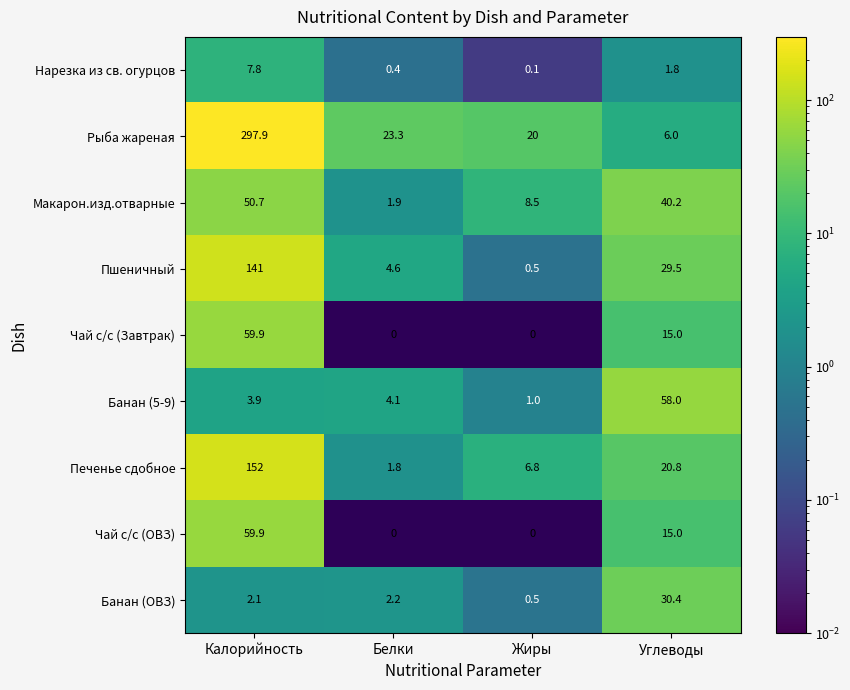

The Чай с/с (Завтрак) series shows 15.0 at Углеводы. True or false?

True